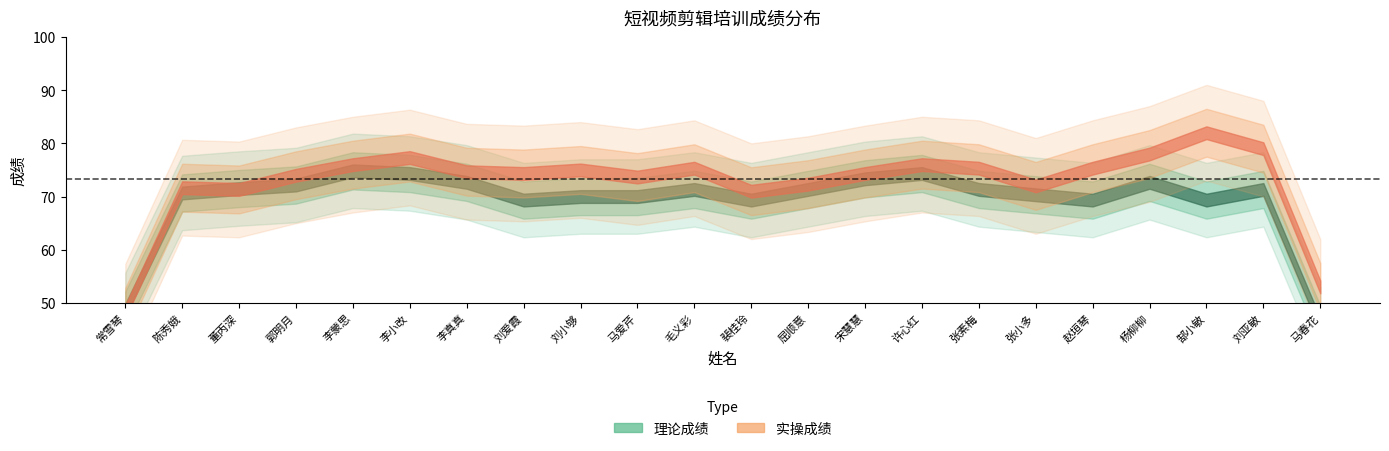

How many data points in 实操成绩 are above 75?

10